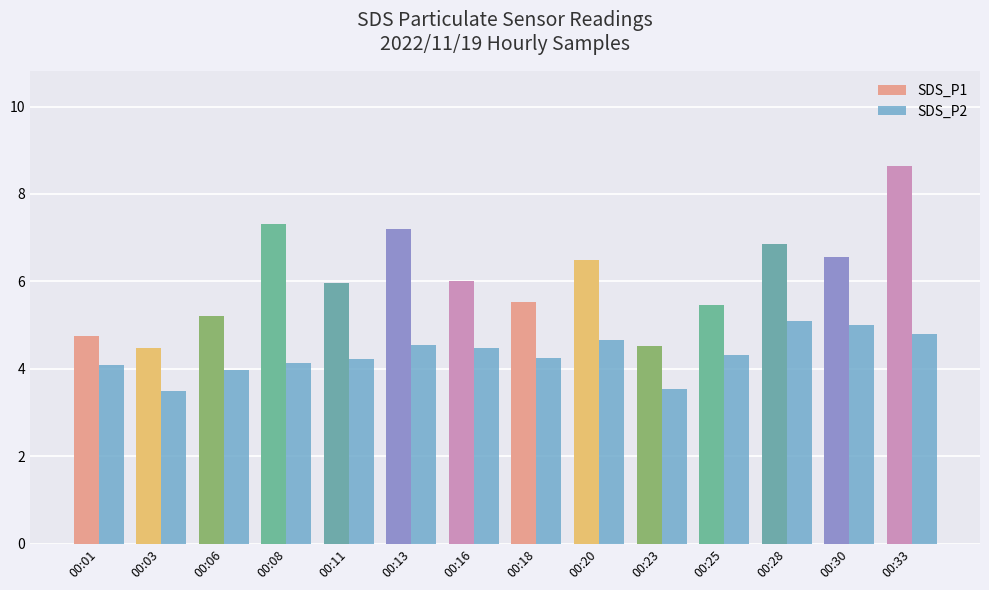

What is the average value of the SDS_P1 series?

6.1